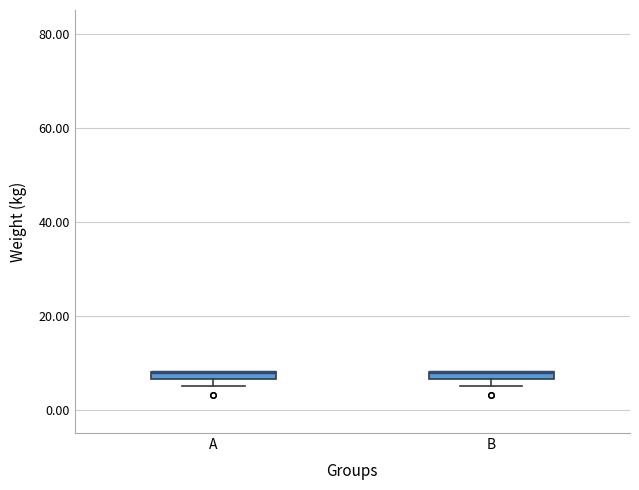

Where is the lower edge of the box for A on the y-axis? The values are not printed on the chart, so give them approximately, as read against the axis.

6